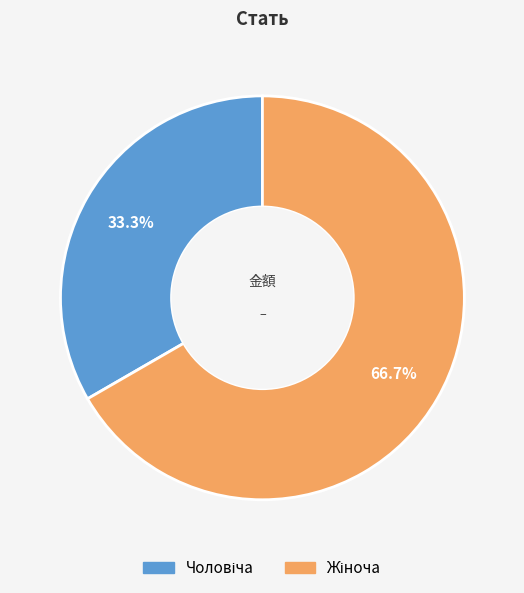

Is there any slice that represents more than half of the pie?

Yes